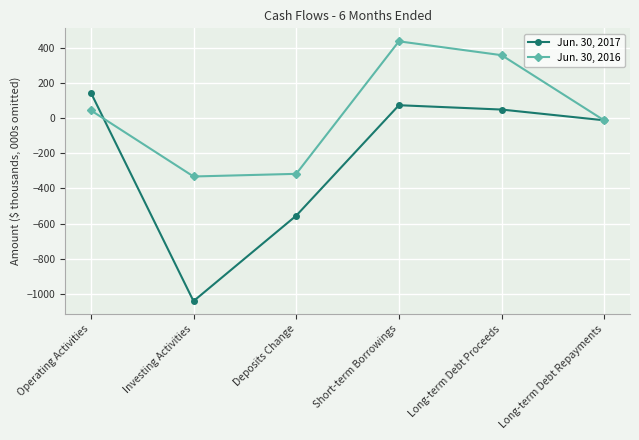

What is the value of the Jun. 30, 2016 point at the 6th from the left?

-12.4